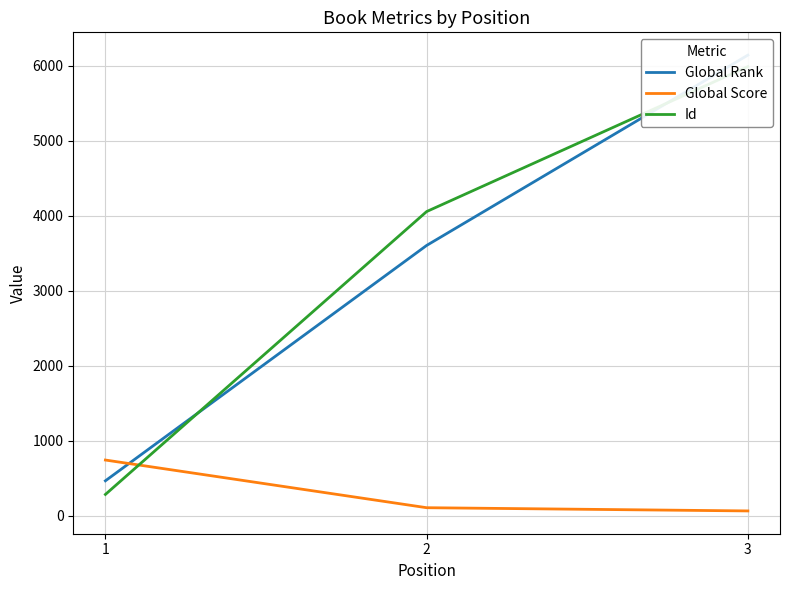

What is the spread (max minus min) of values at 3?

6081